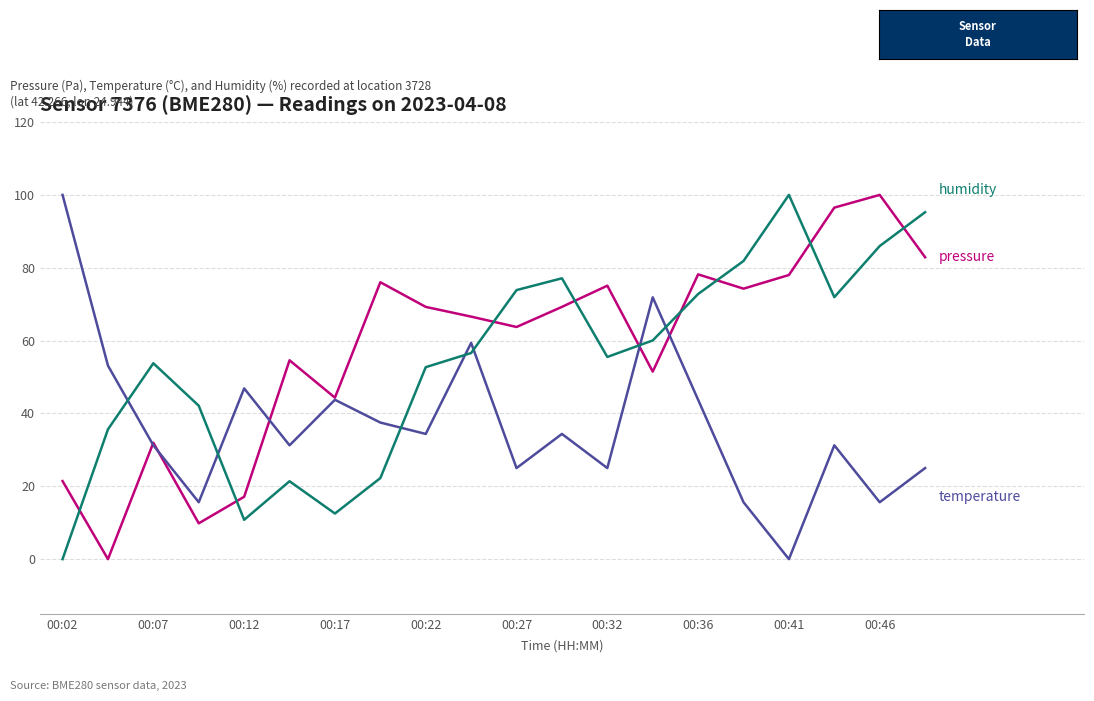

What is the greatest value displayed?

100.0